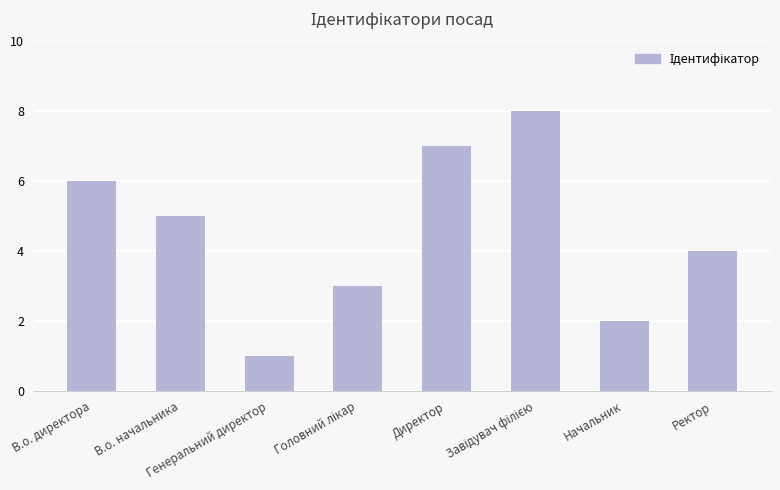

Reading right to left, list all the values displayed in this chart.

4	2	8	7	3	1	5	6